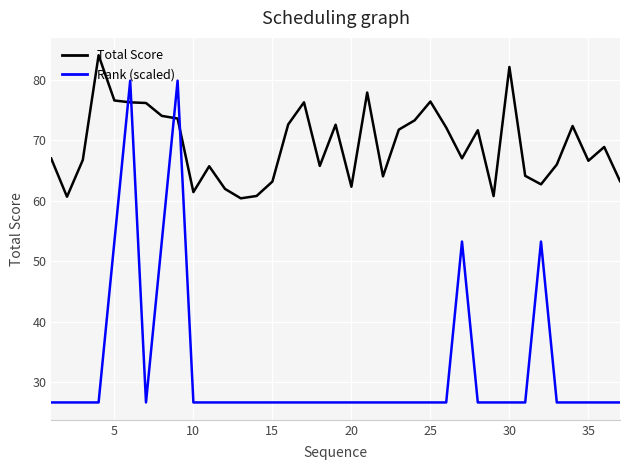

Which series has the widest spread of values?

Rank (scaled)